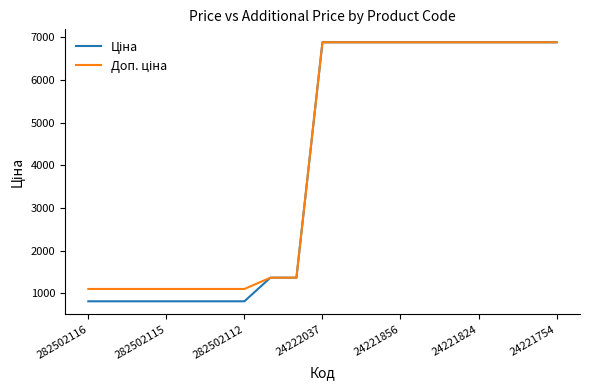

What is the minimum value shown in the chart?

813.0